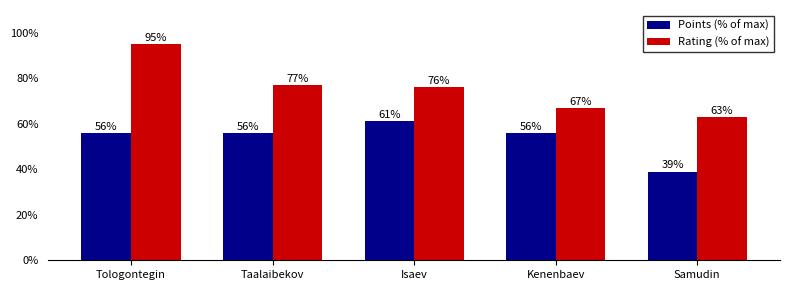

Rank the series by their average value, from highest to lowest.

Rating (% of max), Points (% of max)